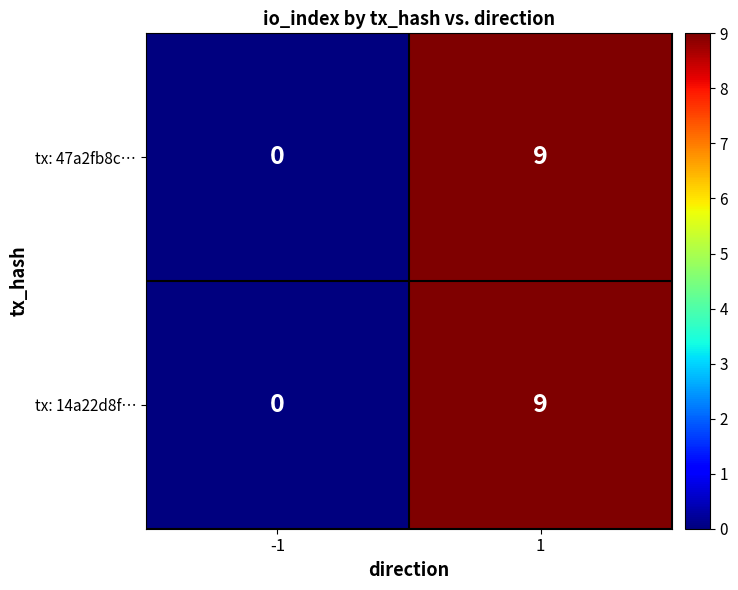

What is the difference between the maximum and minimum values in the tx: 14a22d8f… series?

9